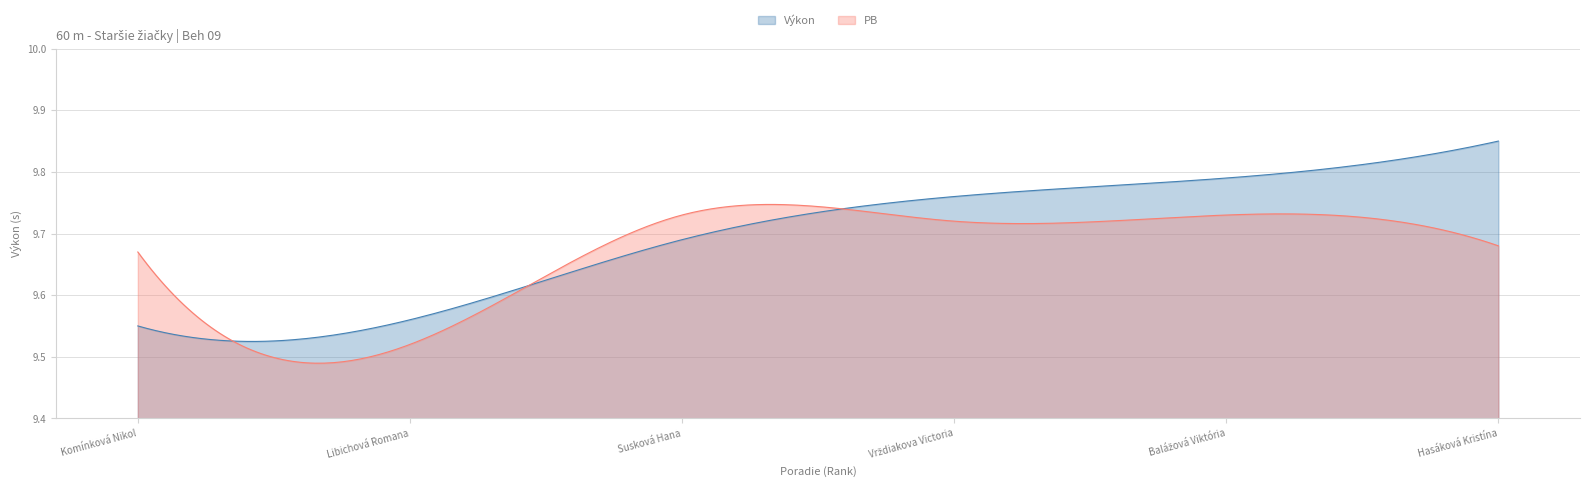

Reading left to right, transcribe all the data shown in this chart.

Výkon: Komínková Nikol=9.6	Libichová Romana=9.6	Susková Hana=9.7	Vrždiakova Victoria=9.8	Balážová Viktória=9.8	Hasáková Kristína=9.8
PB: Komínková Nikol=9.7	Libichová Romana=9.5	Susková Hana=9.7	Vrždiakova Victoria=9.7	Balážová Viktória=9.7	Hasáková Kristína=9.7